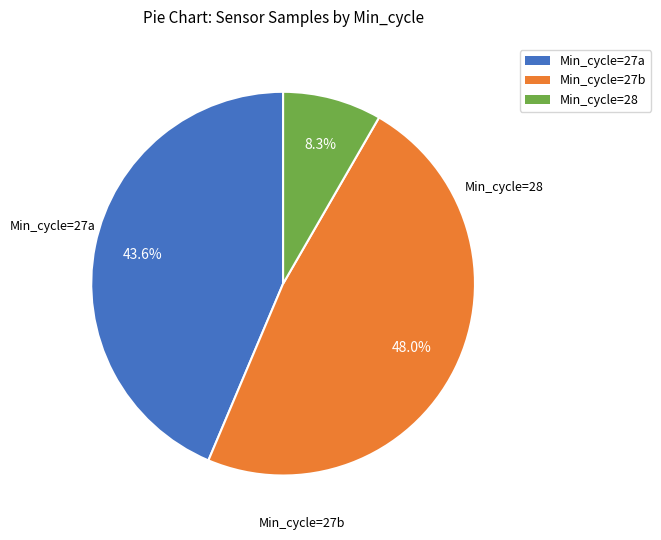

Is there a majority slice in this chart?

No